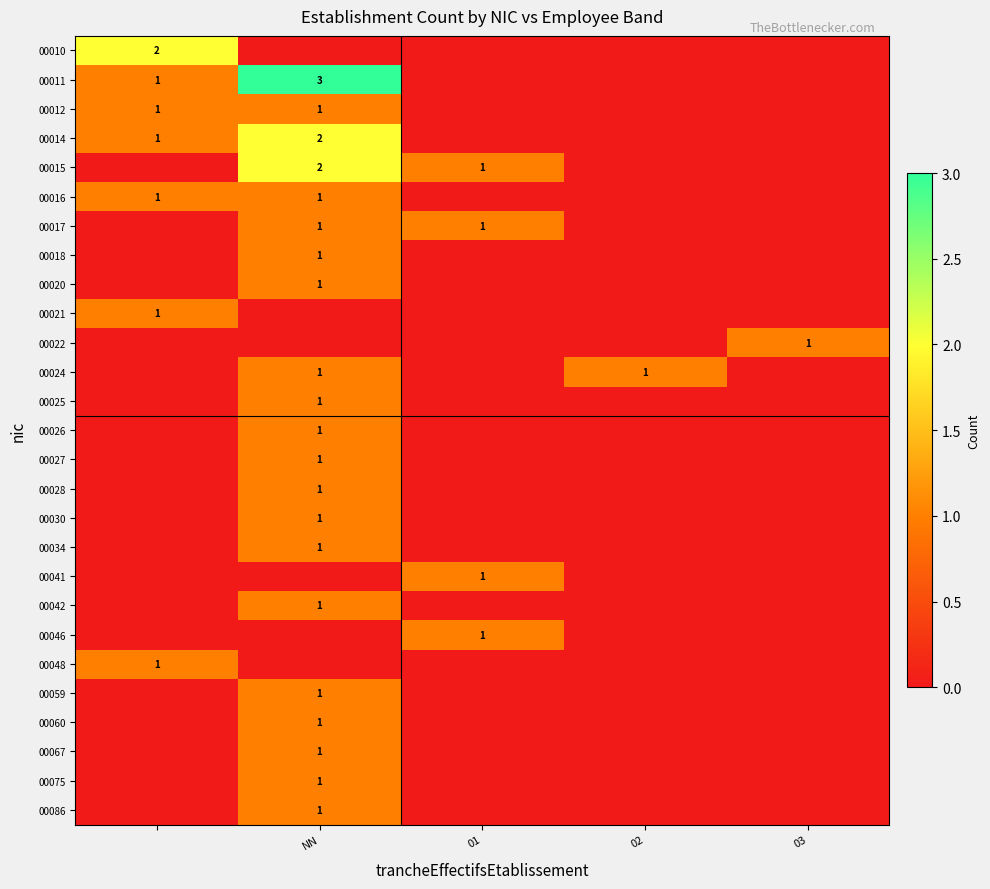

True or false: 00086 has a value of 1 at NN.

True